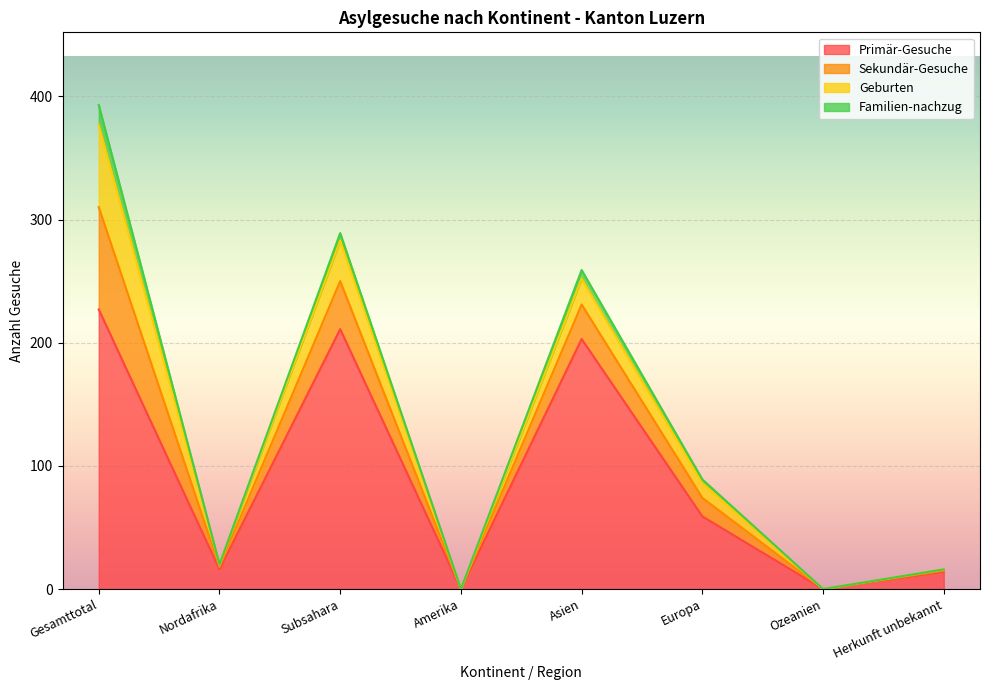

What is the label of the 4th point from the left?

Amerika